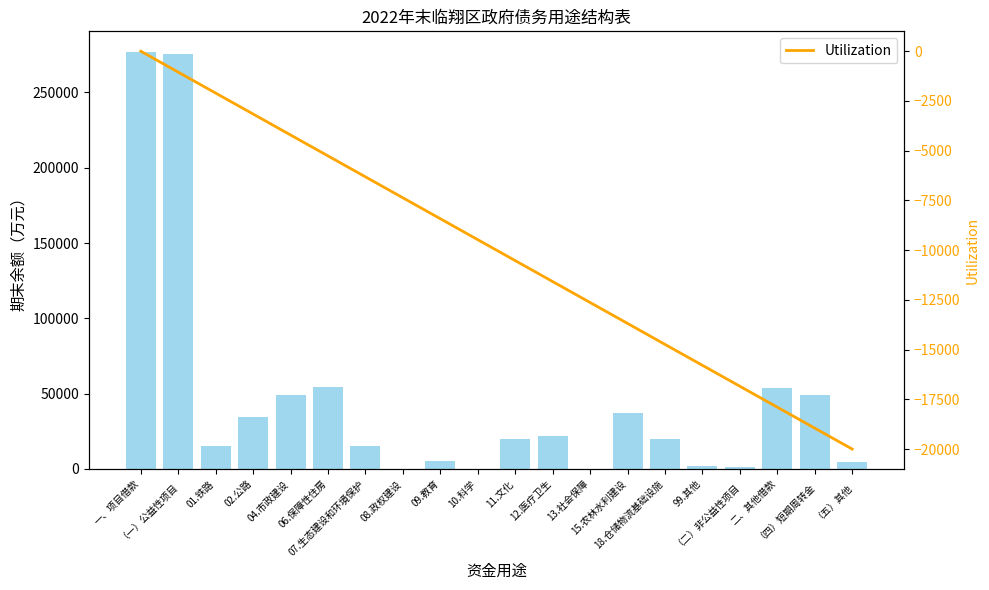

Which series changed the most between 01.铁路 and 08.政权建设?

期末余额